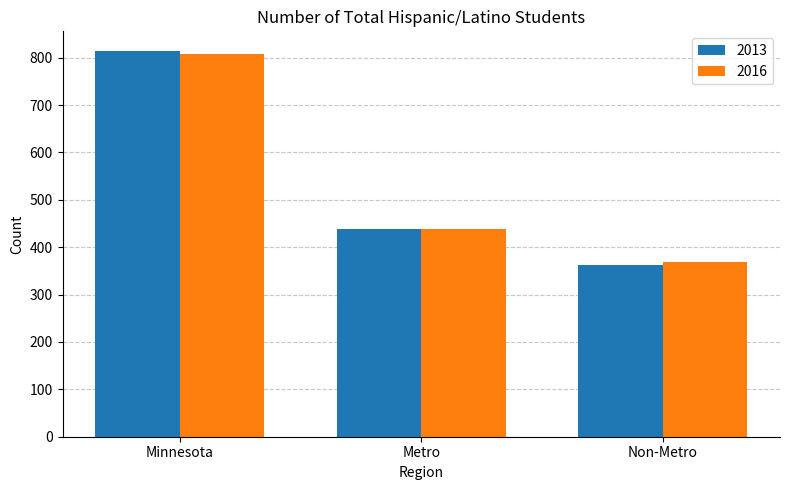

At which label does 2013 reach its minimum?

Non-Metro